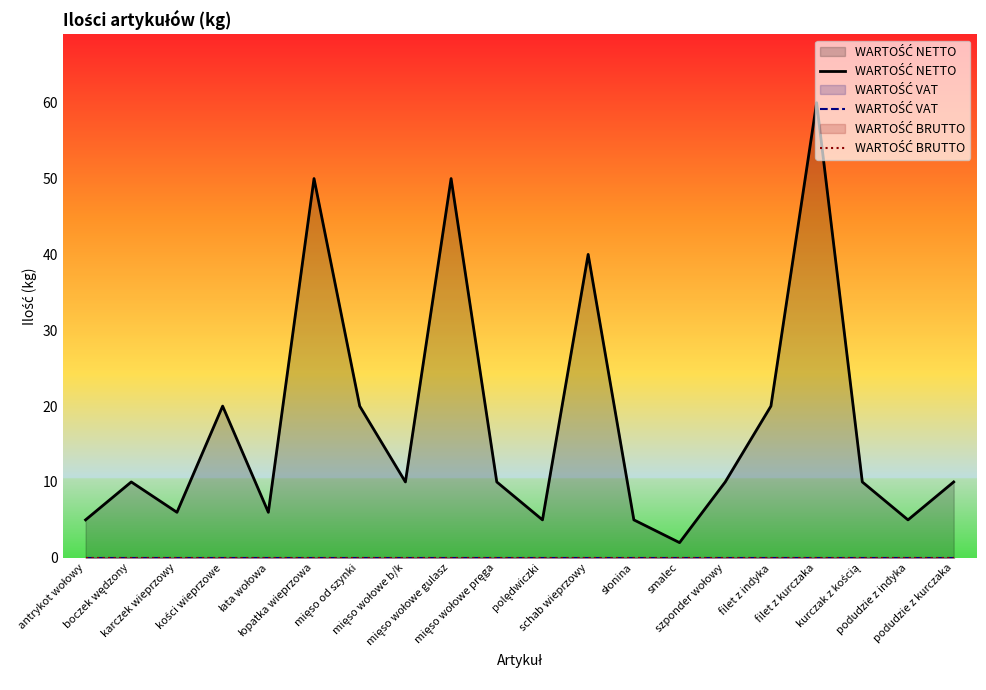

The value of WARTOŚĆ NETTO at karczek wieprzowy is 6. True or false?

True